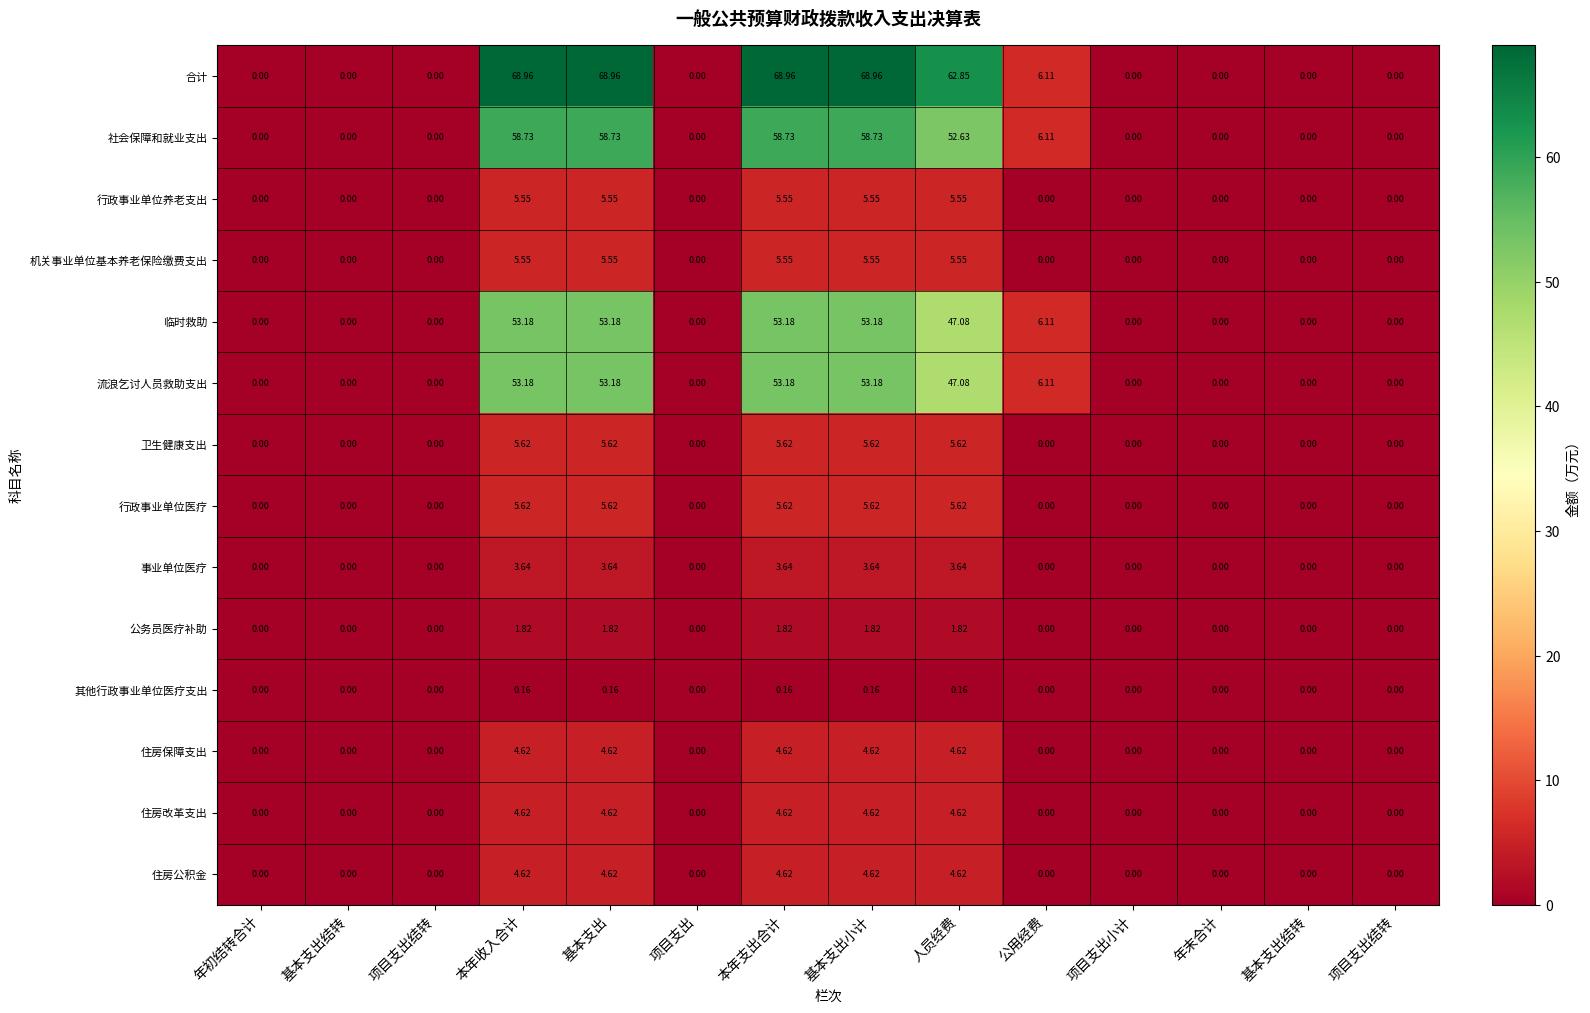

At how many categories does at least one series exceed 39?

5